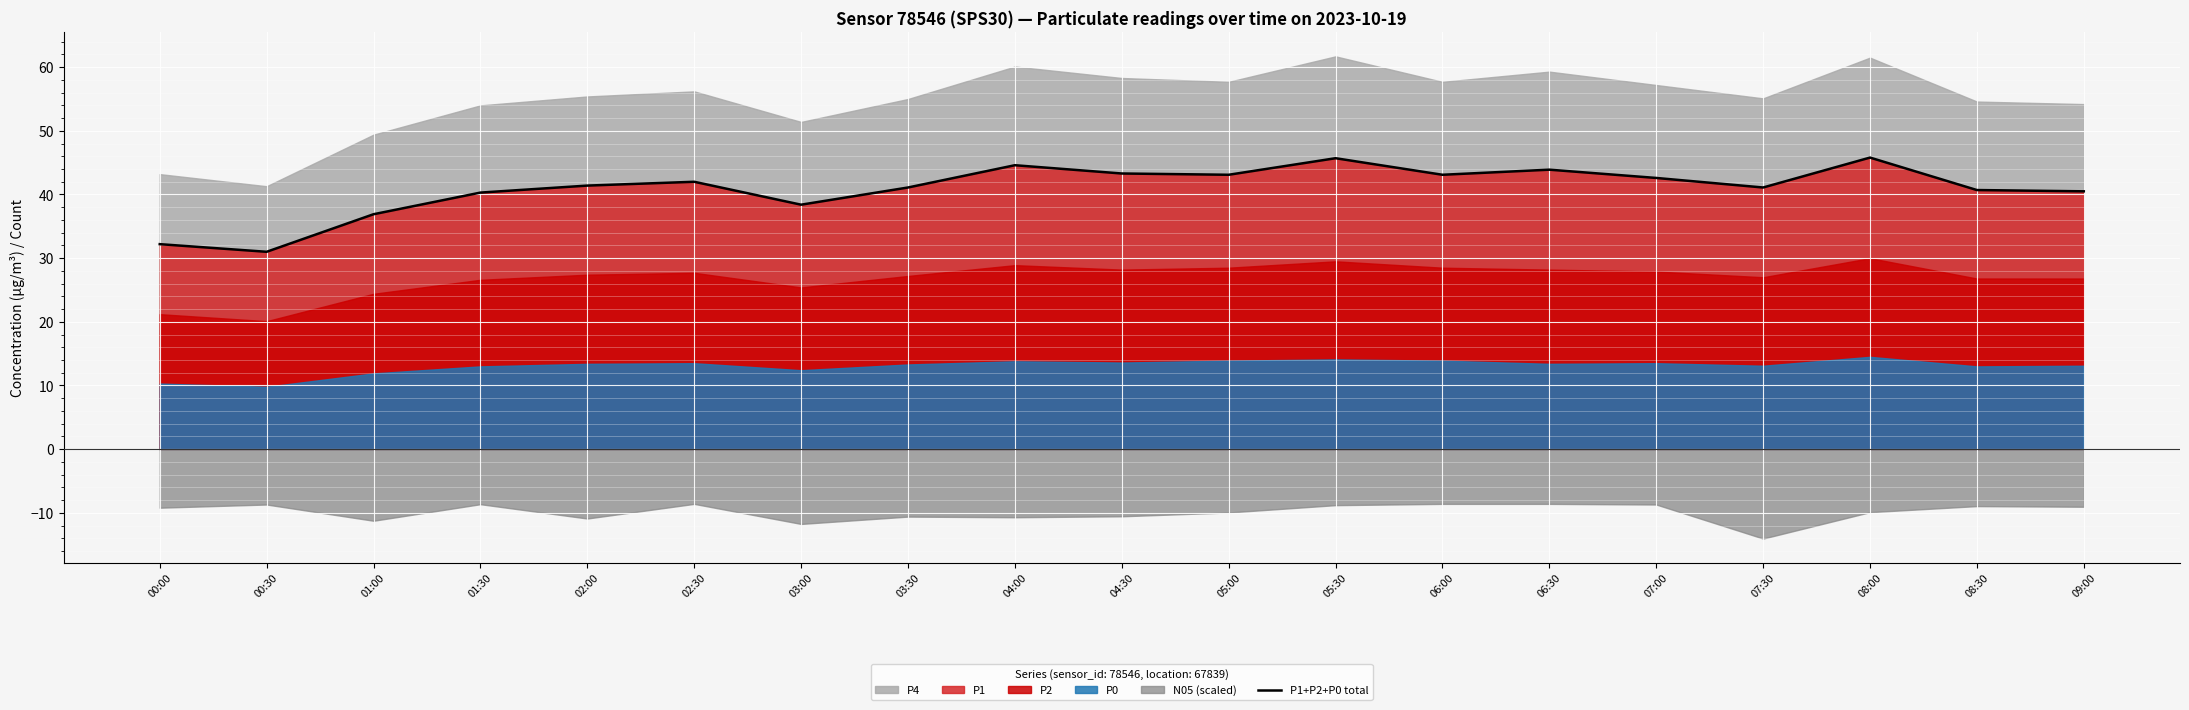

What is the change in value from 03:00 to 06:00?

+4.7